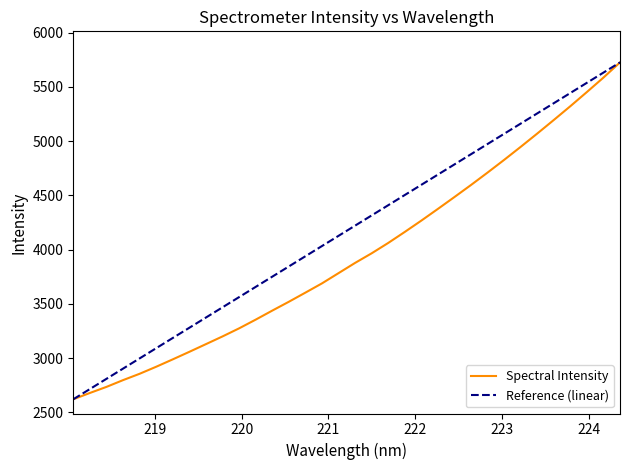

The value at 221.4993 is 2479.7. True or false?

False